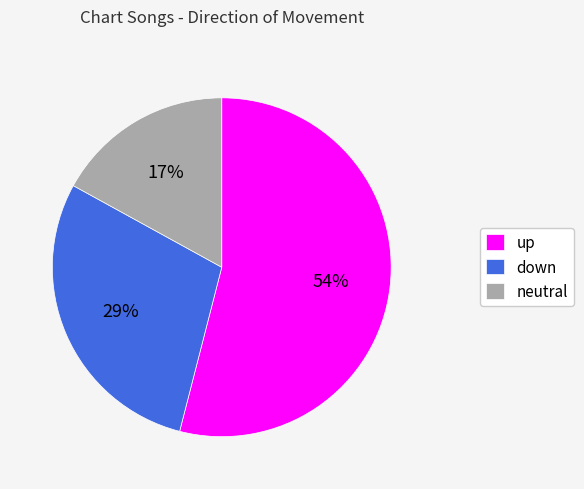

To the nearest percent, what portion does up represent?

54%